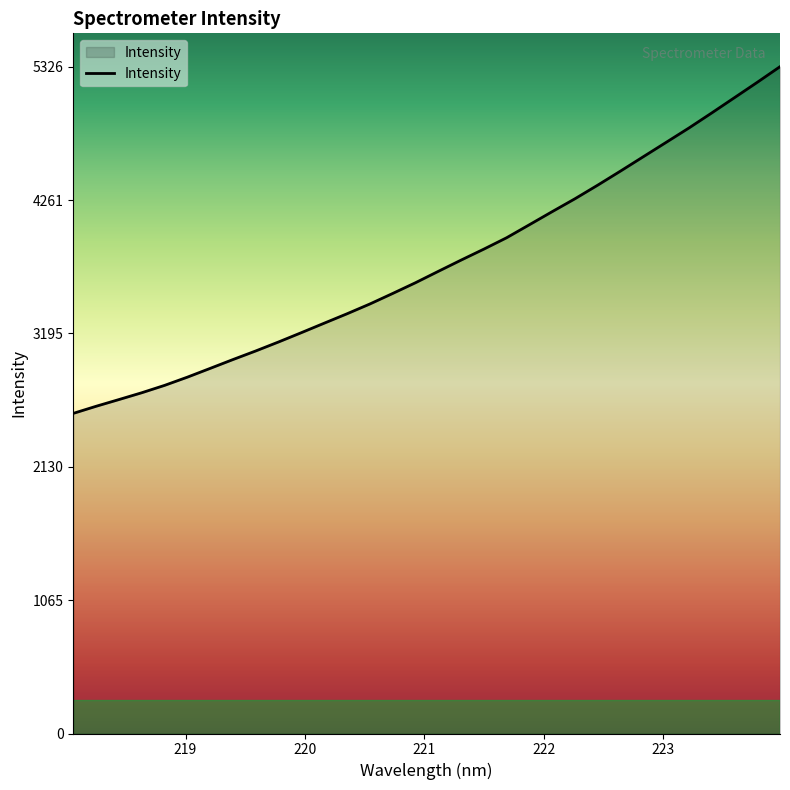

What is the minimum value shown in the chart?

2557.1